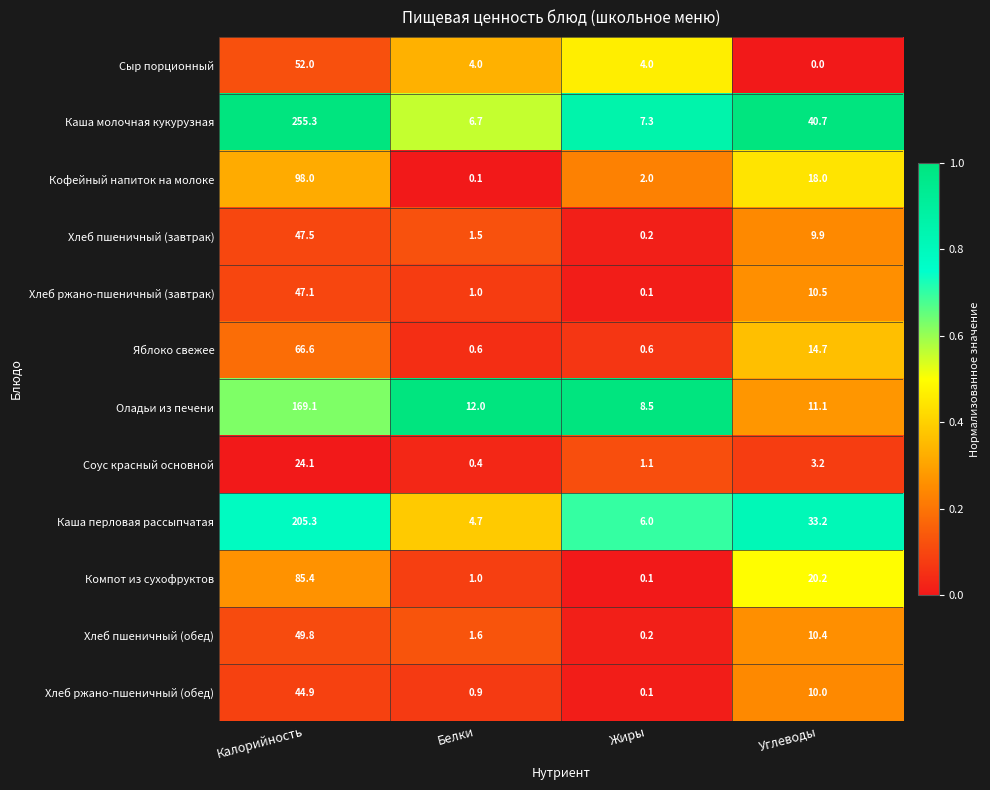

At which category is the sum across all series the highest?

Калорийность